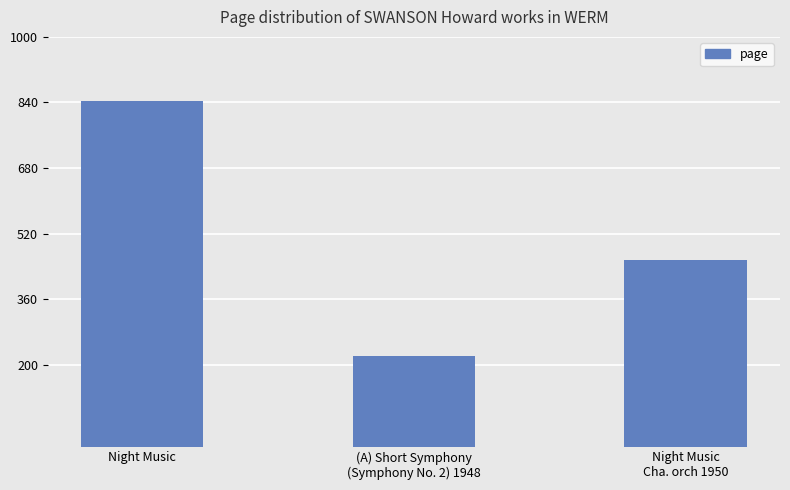

Reading left to right, transcribe all the data shown in this chart.

Night Music=844	(A) Short Symphony
(Symphony No. 2) 1948=221	Night Music
Cha. orch 1950=456